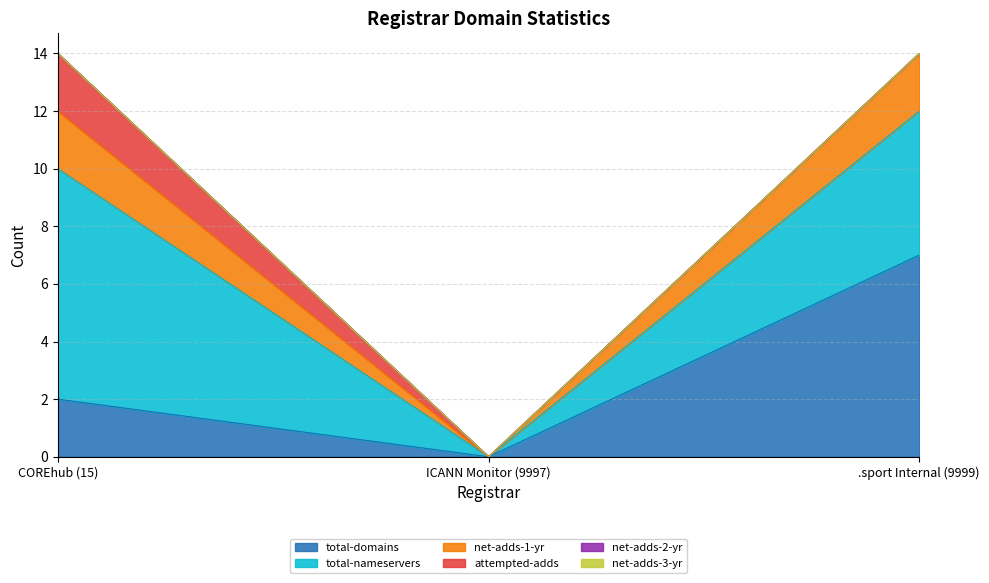

What is the sum of all attempted-adds values?

2